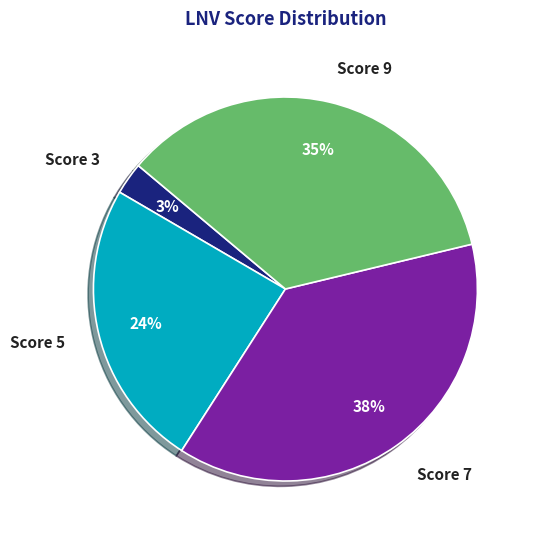

What is the ratio of the value at Score 7 to the value at Score 5?

1.6